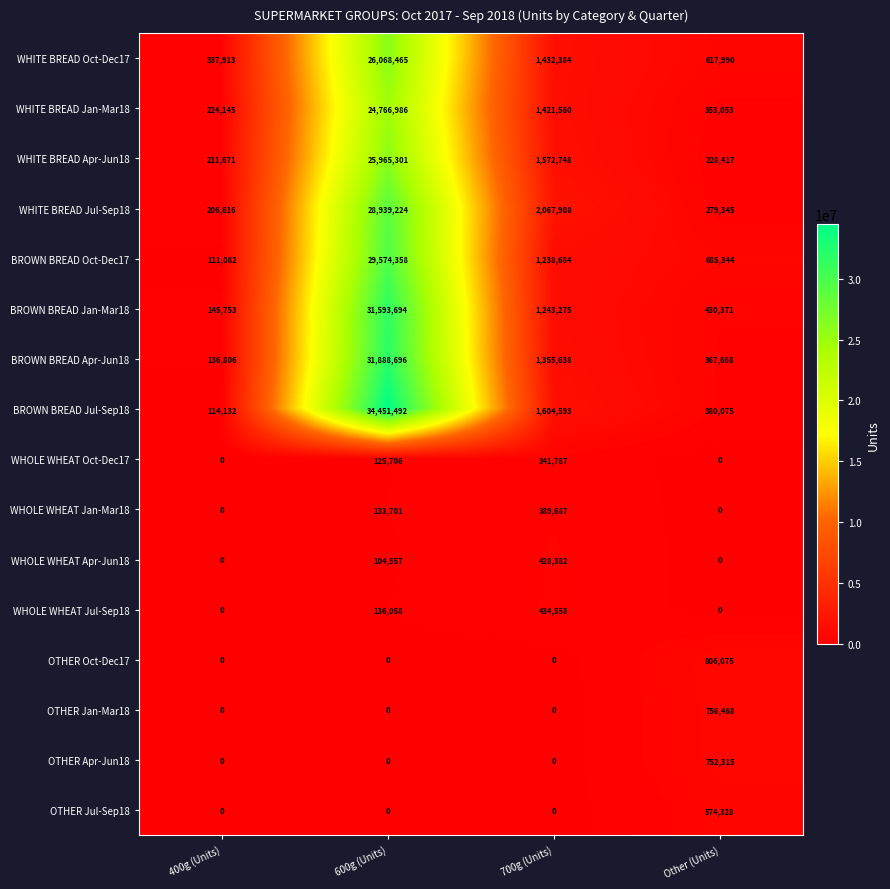

What is the difference between the WHOLE WHEAT Apr-Jun18 values at 700g (Units) and Other (Units)?

428382